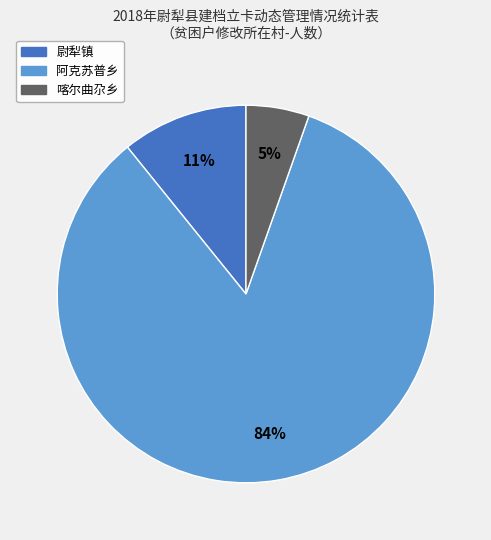

The 尉犁镇 slice represents 11% of the pie. True or false?

True